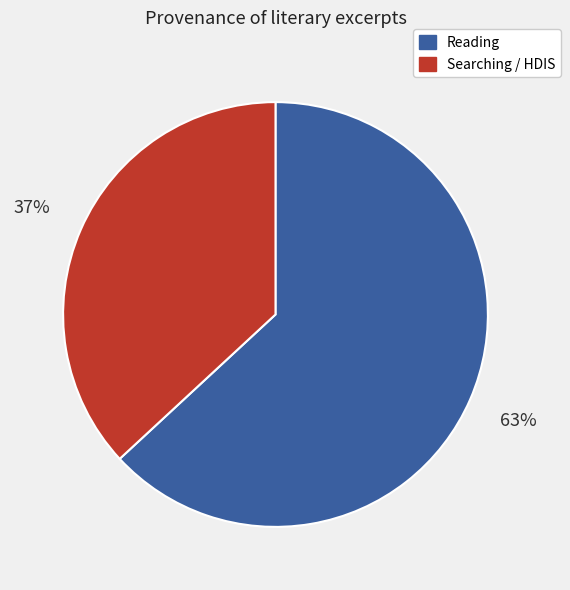

To the nearest percent, what is the average slice percentage?

50%